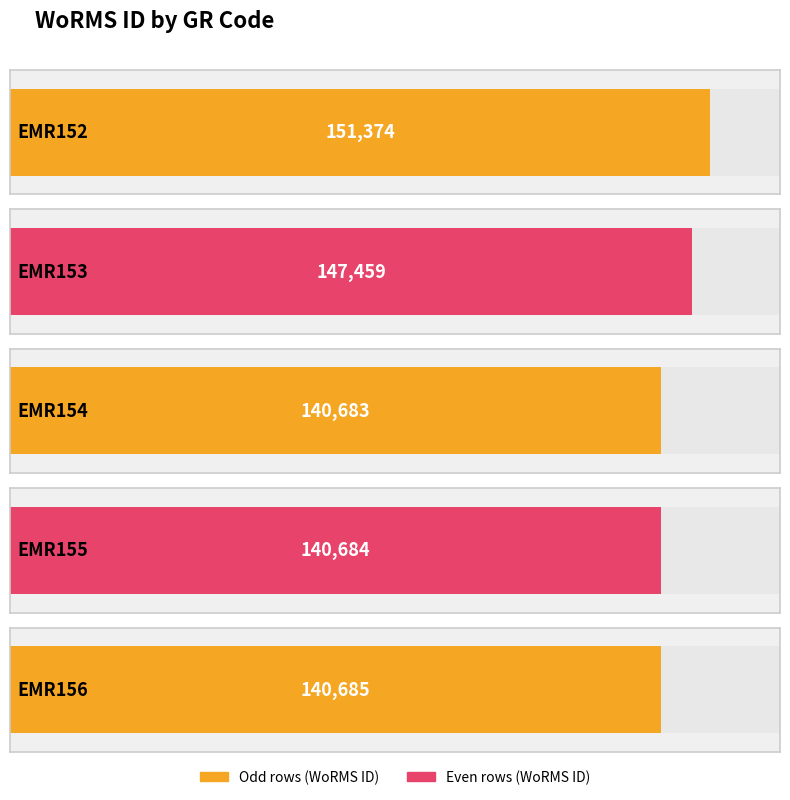

Between EMR153 and EMR156, which is larger?

EMR153